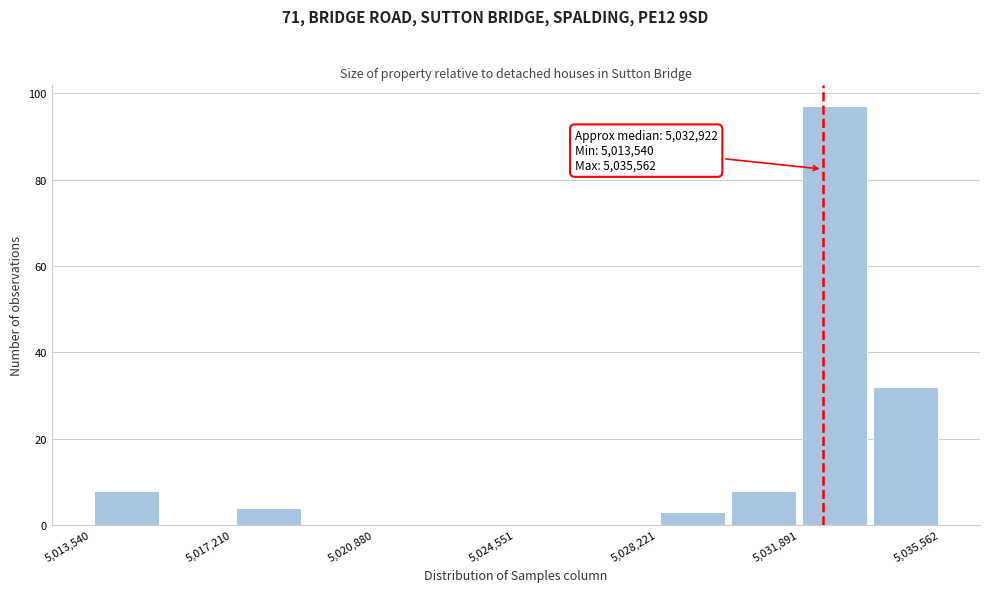

Around what value on the x-axis is the tallest bar? Give the approximate position of its centre, as read against the axis.

5033000